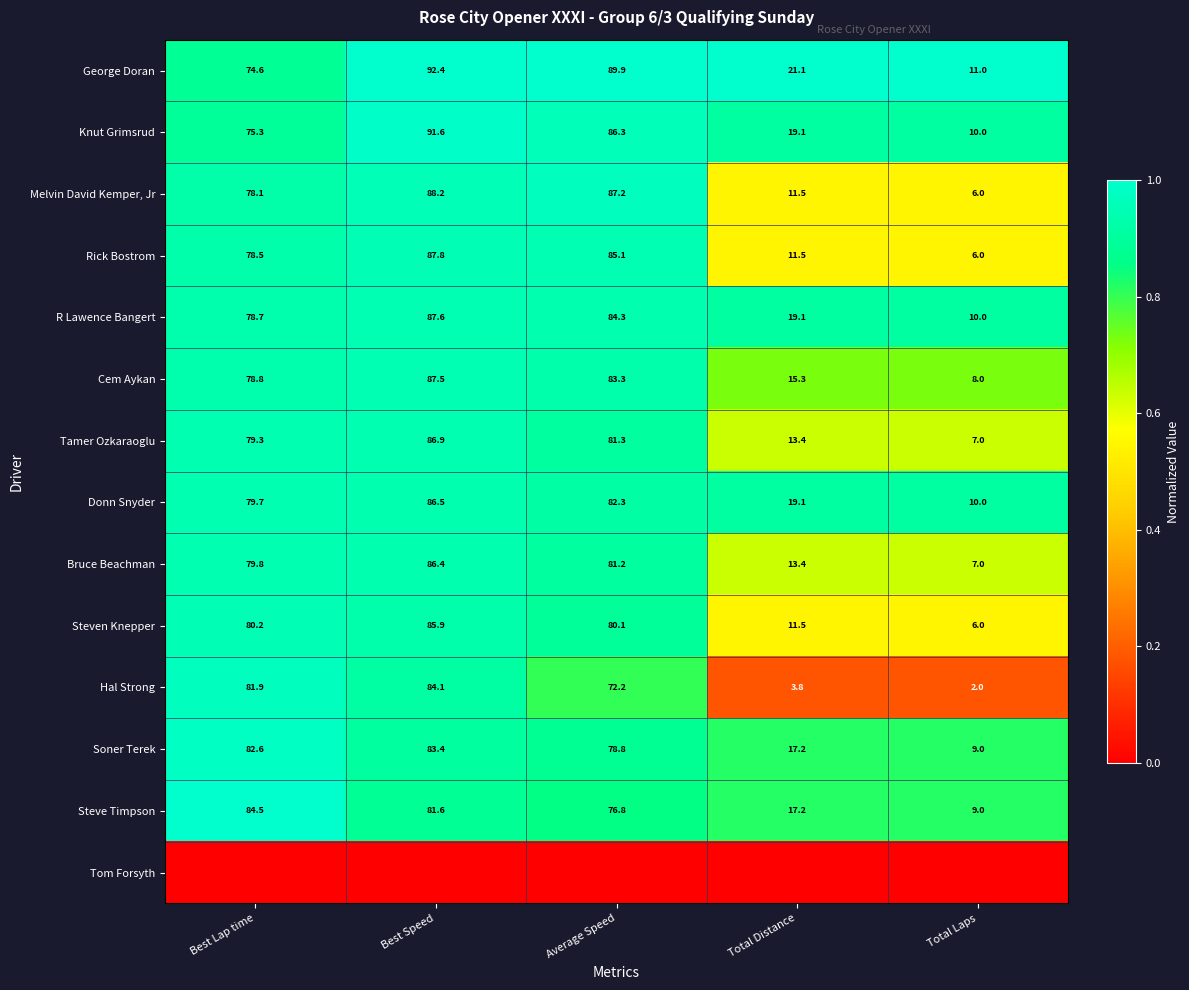

List the labels in order of George Doran value, largest first.

Best Speed, Average Speed, Best Lap time, Total Distance, Total Laps